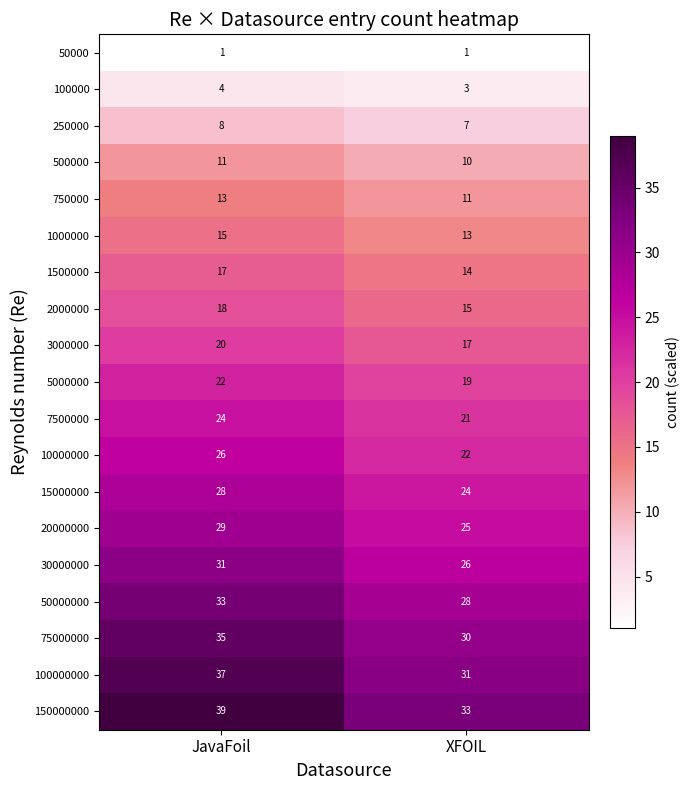

Count the number of data series in this chart.

19